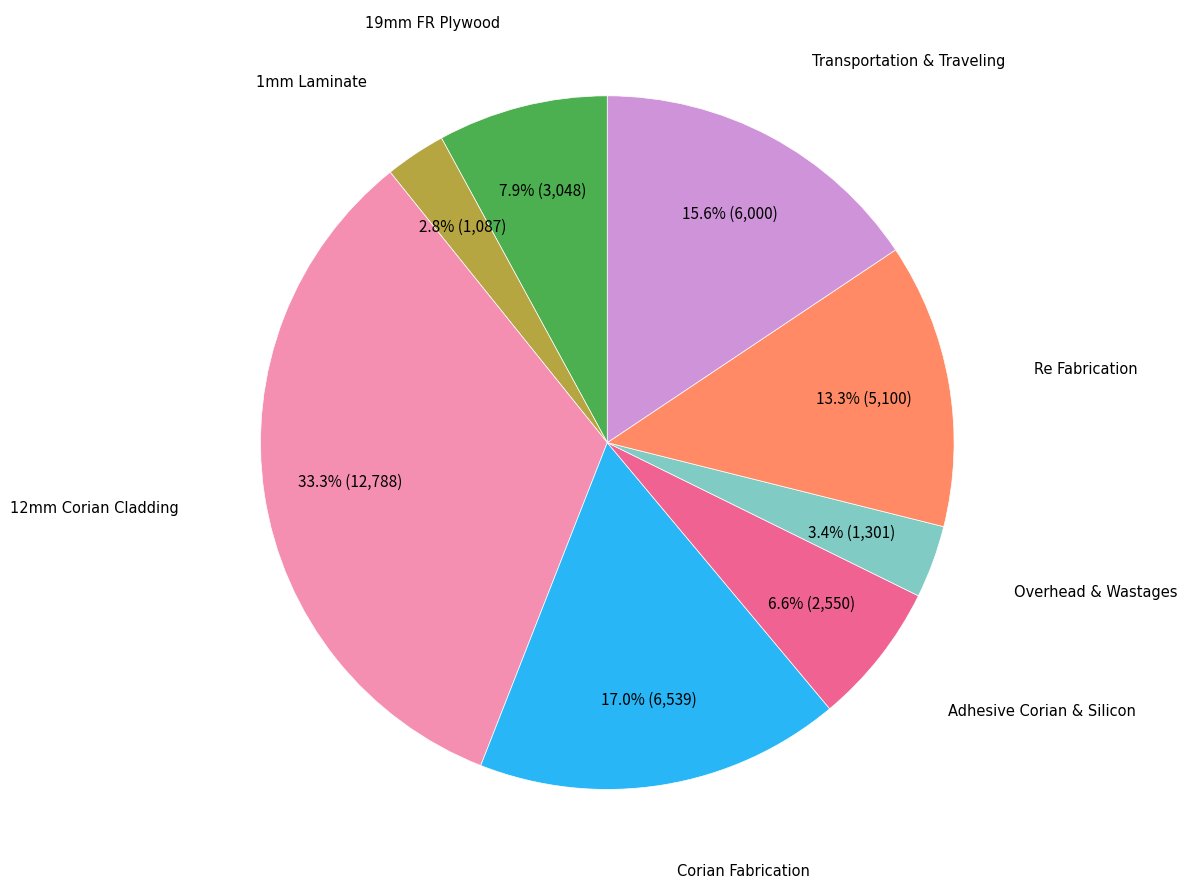

Is there any slice that represents more than half of the pie?

No